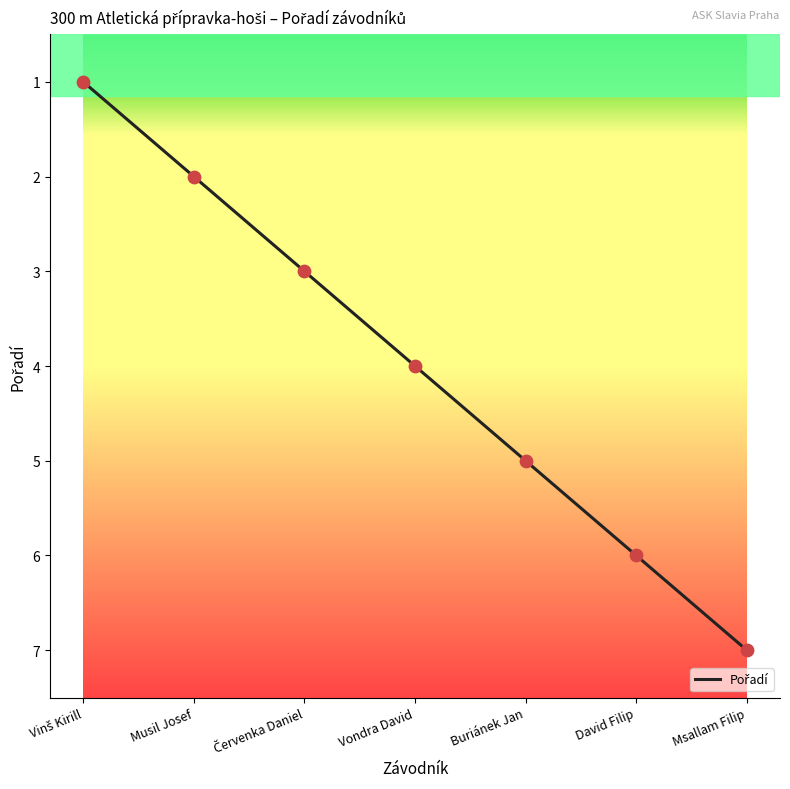

Approximately how many times larger is the value at Vondra David compared to Buriánek Jan?

0.8